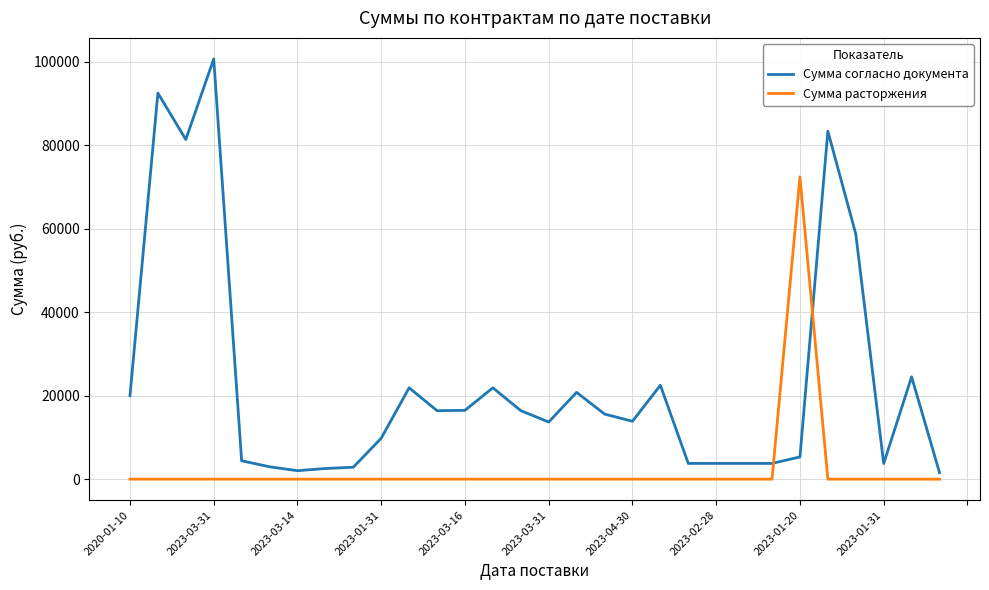

What is the highest value of the Сумма расторжения series?

72430.6